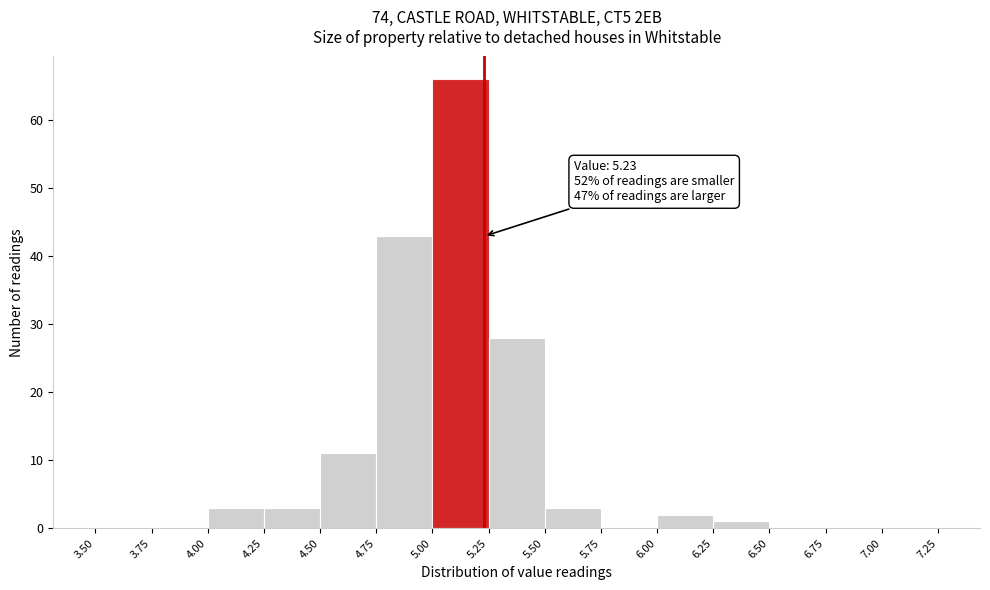

Over which range of the x-axis is the bar tallest?

5.00 to 5.25